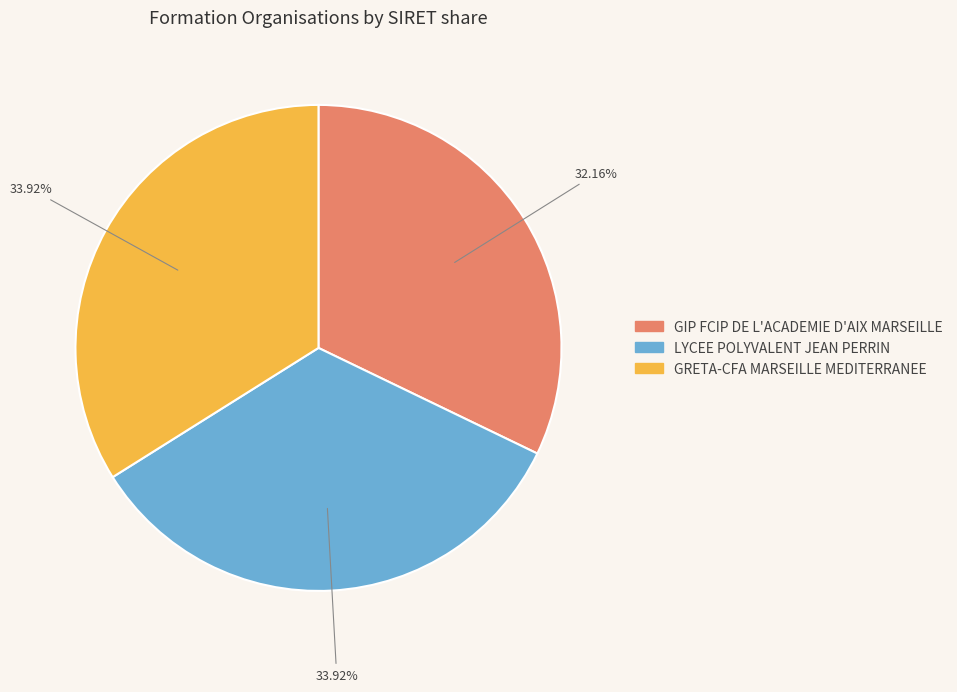

What is the largest slice in the pie chart?

GRETA-CFA MARSEILLE MEDITERRANEE